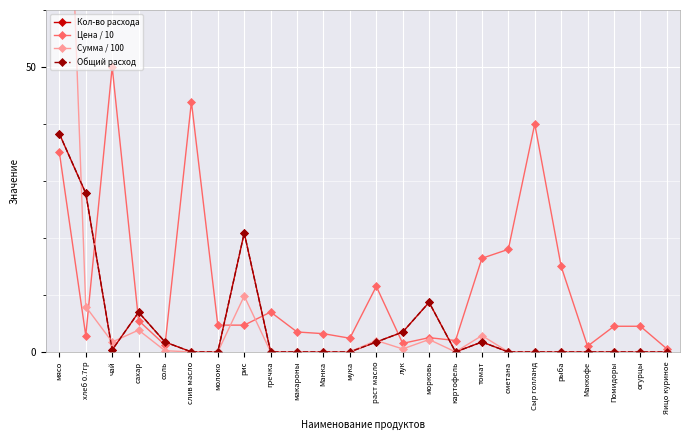

What is the greatest value displayed?

134.0